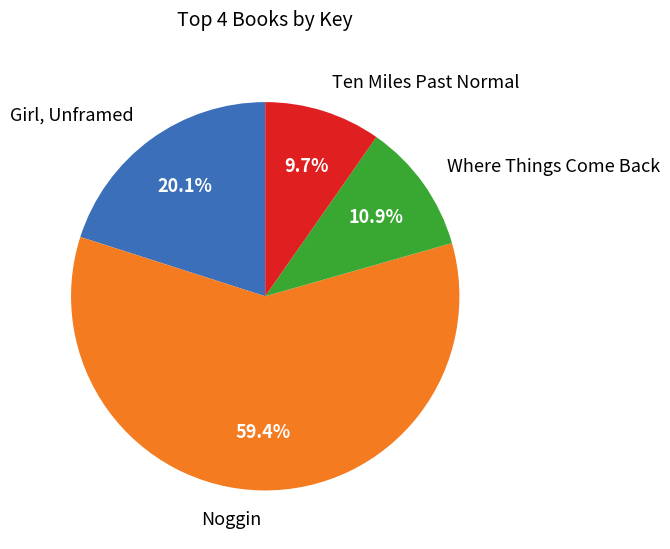

What percentage is the Girl, Unframed slice, to the nearest percent?

20%